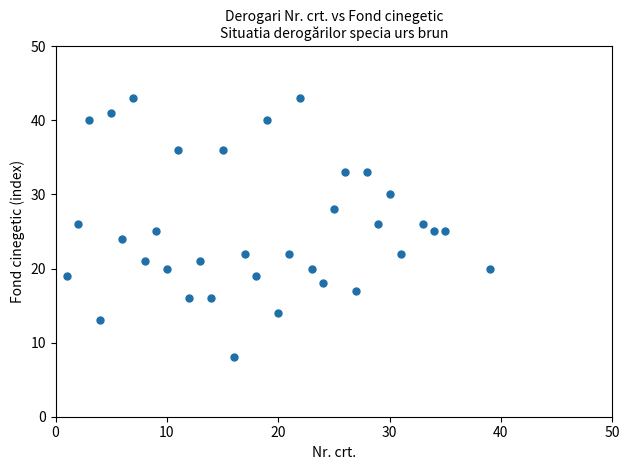

What is the range of Y values (max minus min)?

35